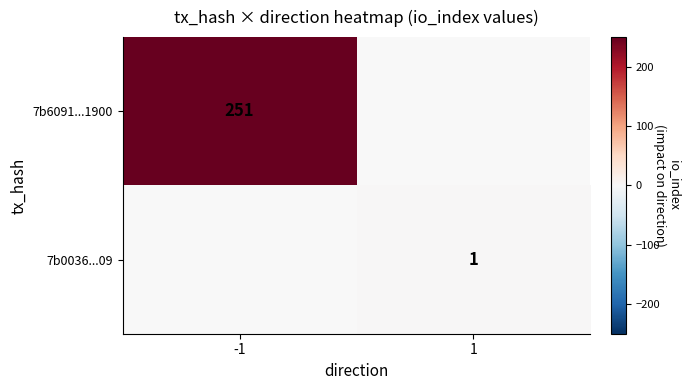

True or false: 7b6091...1900 has a value of 251 at -1.

True